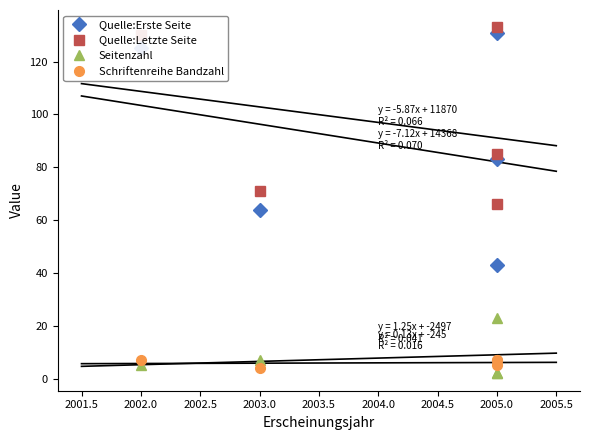

Which has a higher value, 2003.0 or 2005.0?

2003.0